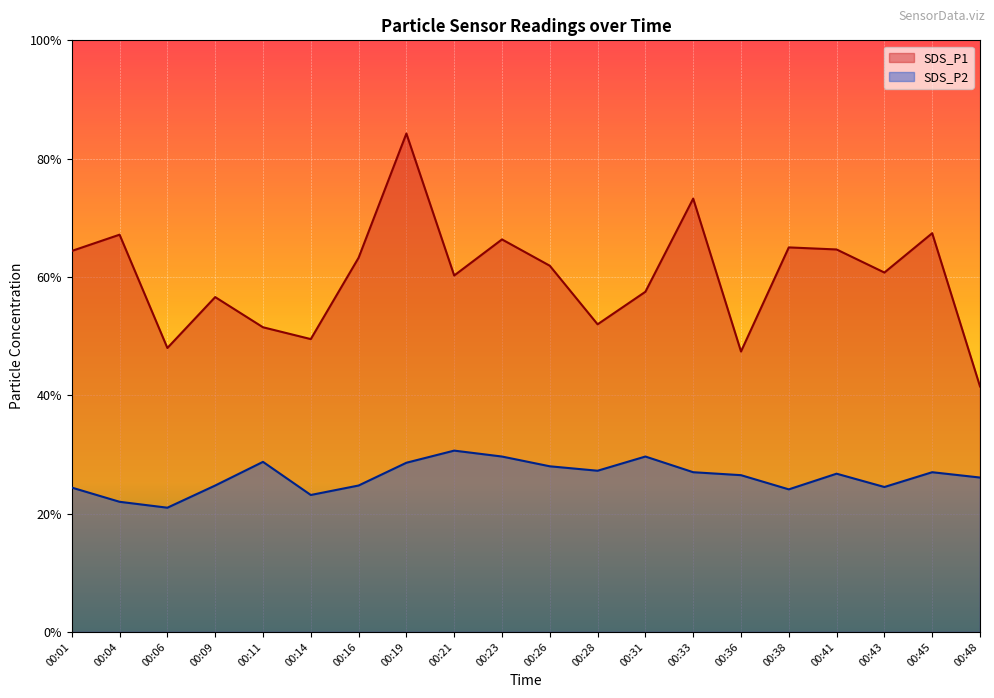

How many categories are shown in the chart?

20